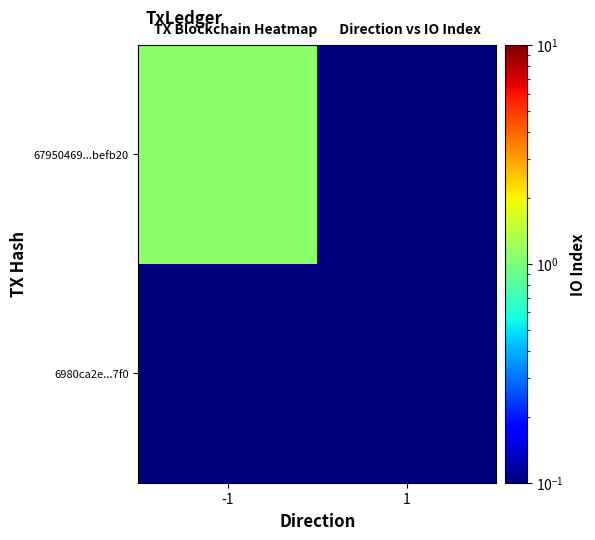

At which category does the chart reach its minimum across all series?

1